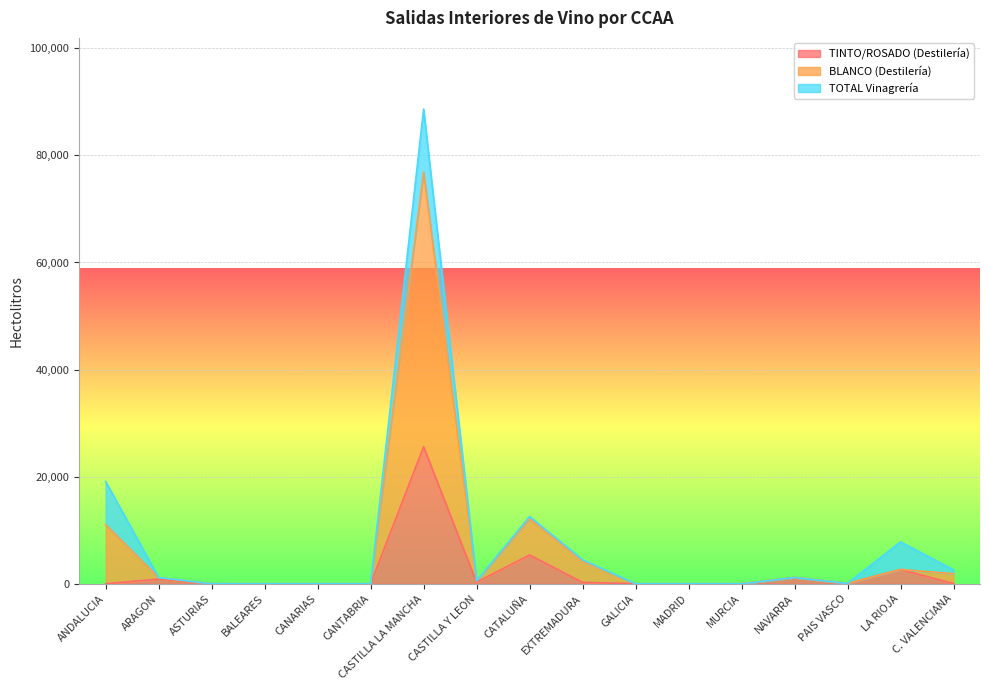

Read the TINTO/ROSADO (Destilería) value at EXTREMADURA, to the nearest 10.

260